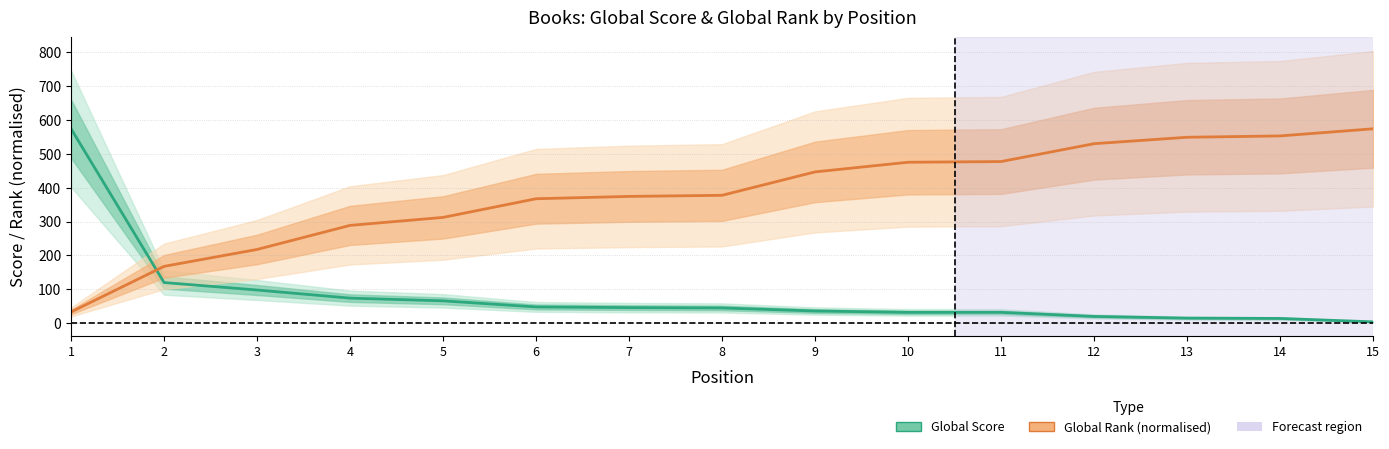

True or false: Global Score and Global Rank (normalised) cross at least once.

True